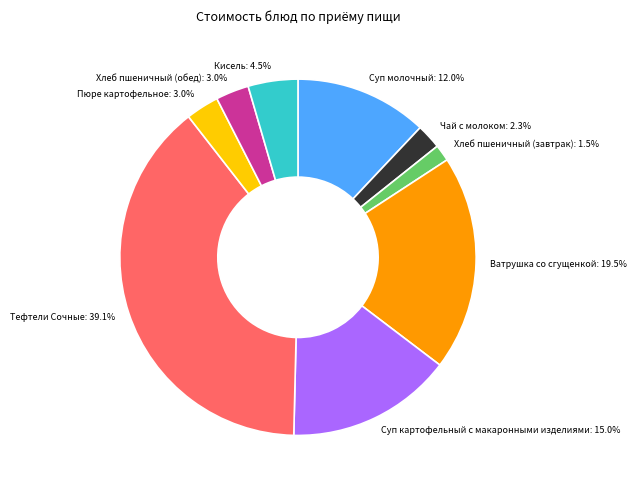

What is the ratio of the value at Суп картофельный с макаронными изделиями to the value at Ватрушка со сгущенкой?

0.8